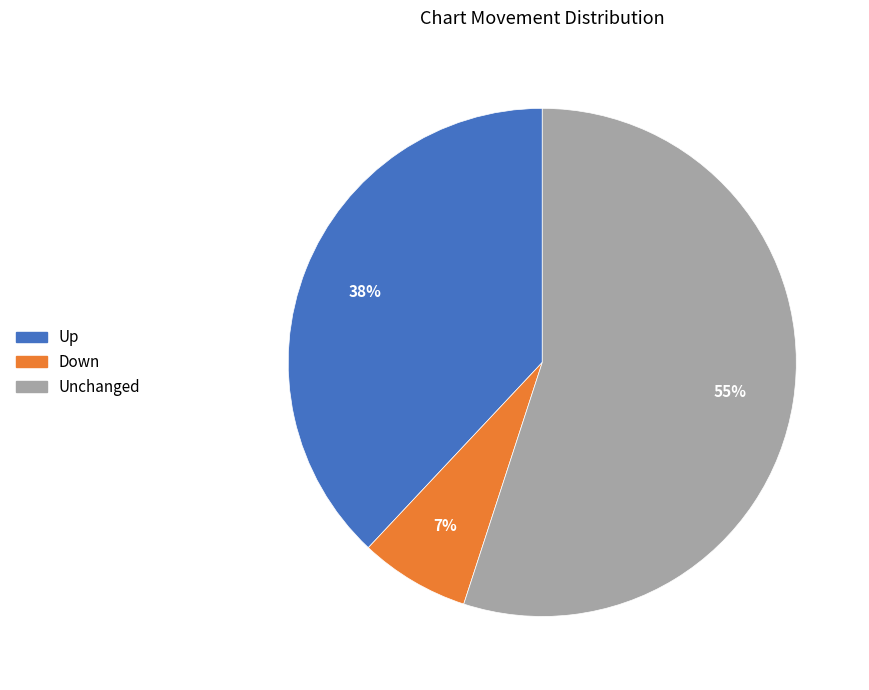

Is there a majority slice in this chart?

Yes